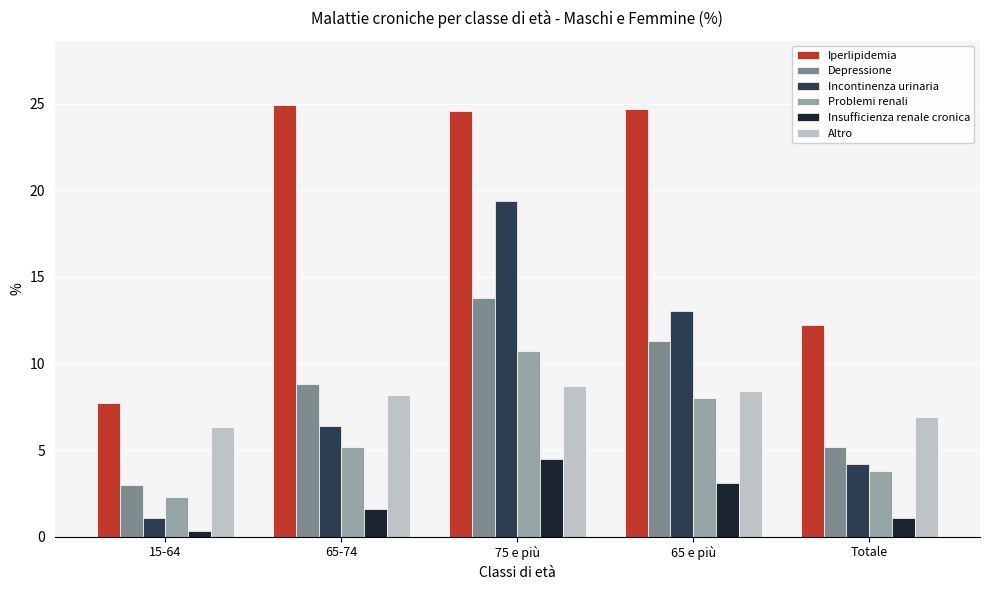

Where is Incontinenza urinaria nearest to the value 10?

65 e più